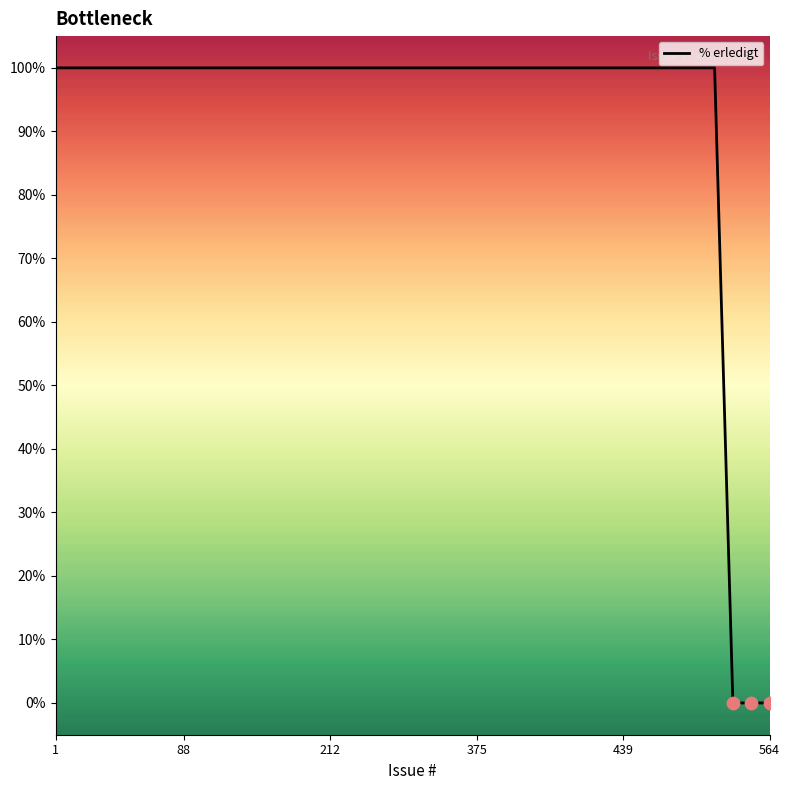

What is the difference between the maximum and minimum values?

100